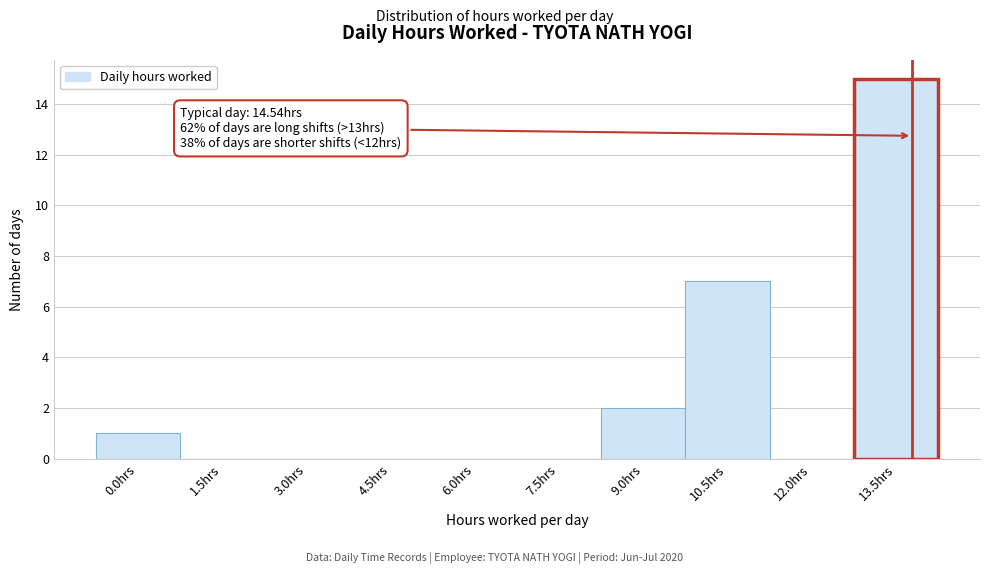

Reading left to right, extract all data points from this chart.

0.0hrs=1	1.5hrs=0	3.0hrs=0	4.5hrs=0	6.0hrs=0	7.5hrs=0	9.0hrs=2	10.5hrs=7	12.0hrs=0	13.5hrs=15